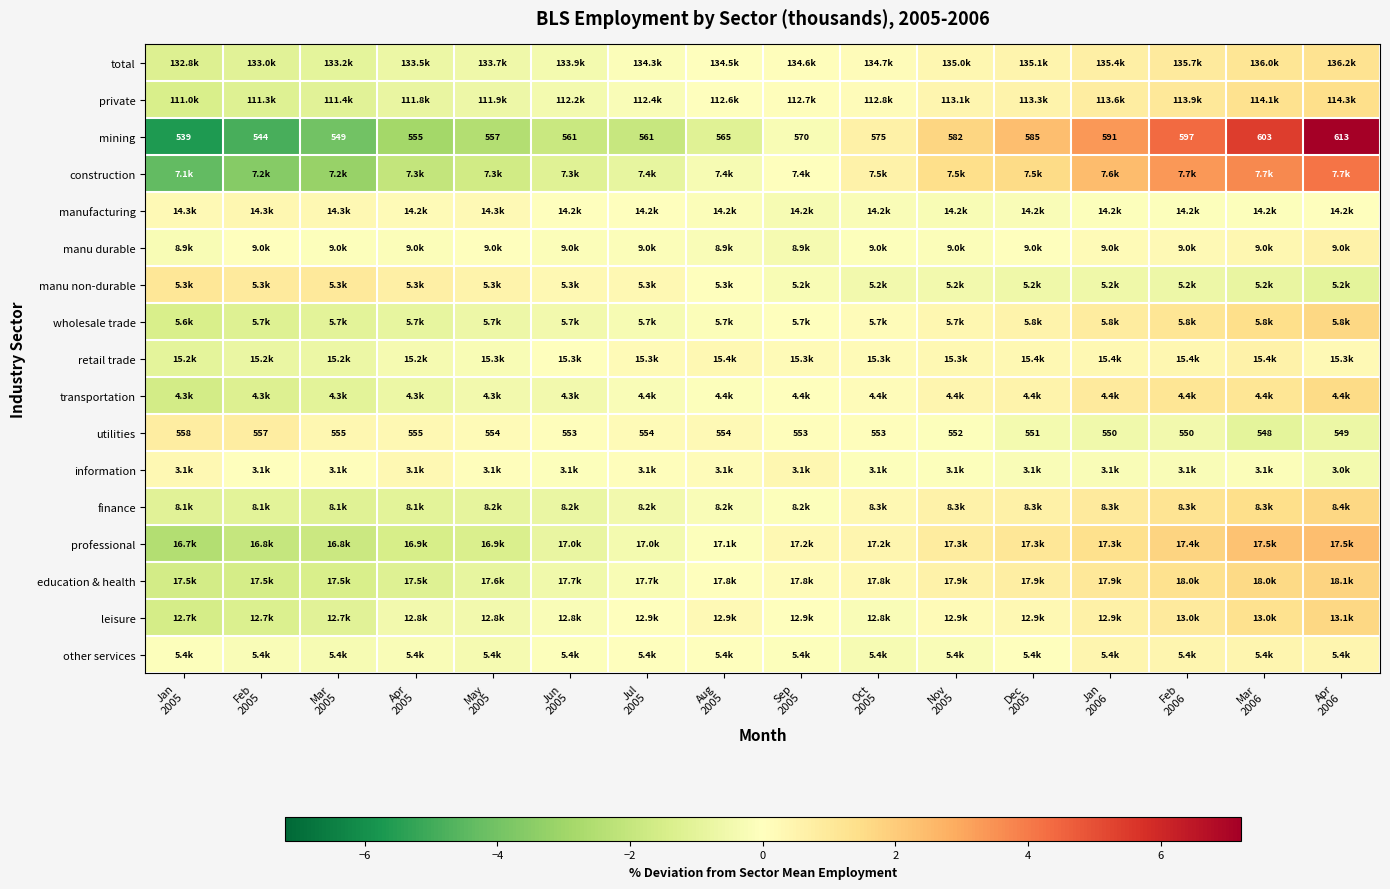

At which category is the sum across all series the highest?

Apr
2006